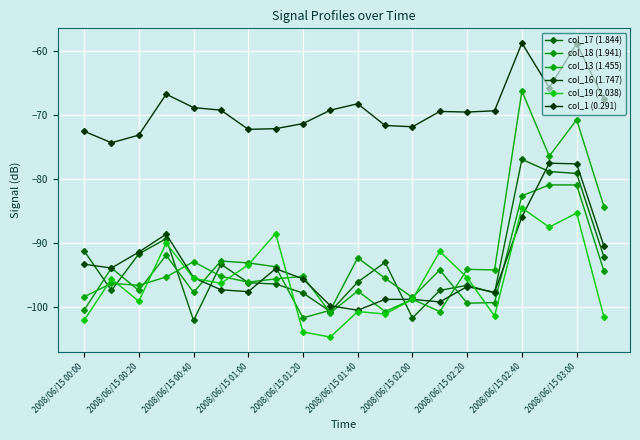

Count the number of categories in the chart.

20